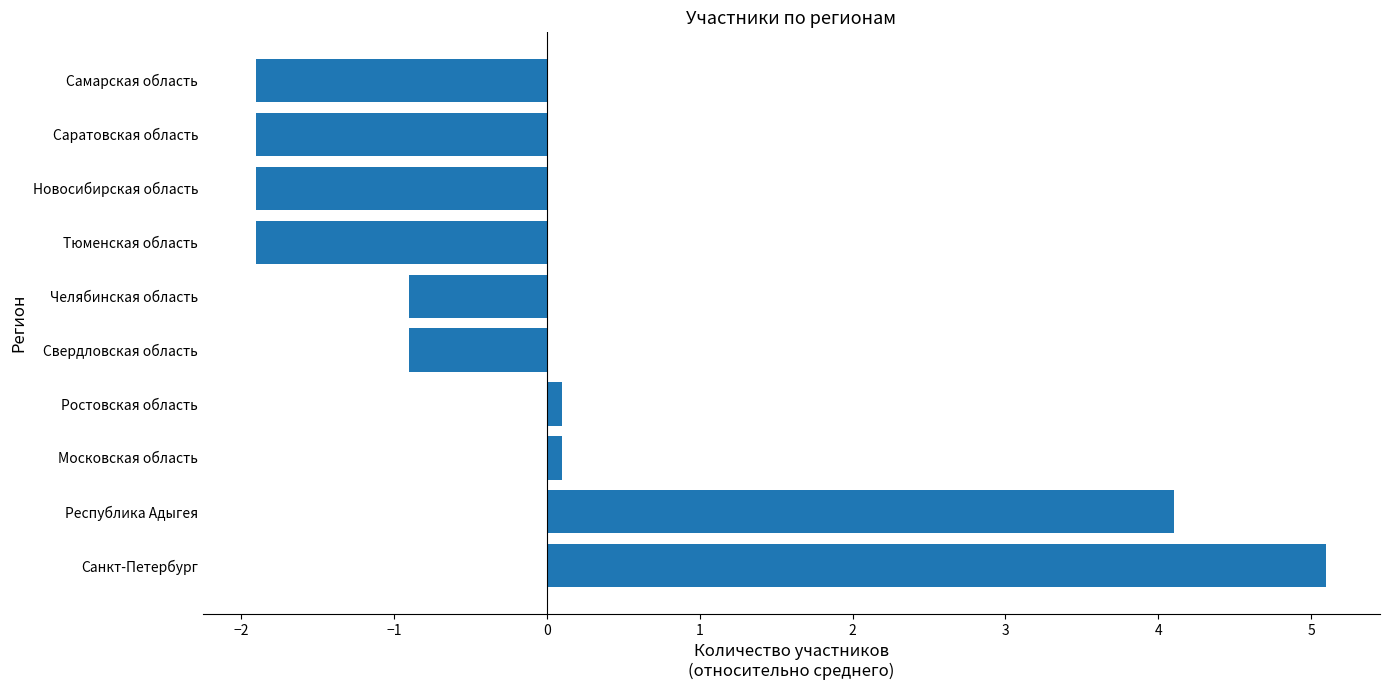

Are the bars grouped side by side (vs. stacked)?

No